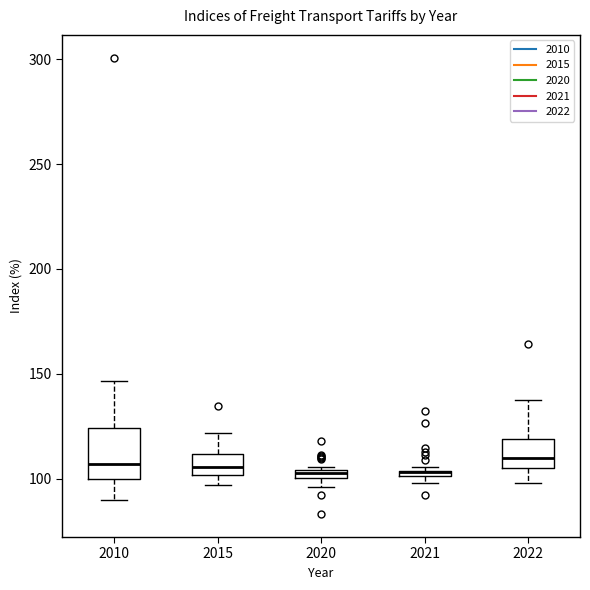

Where is the lower edge of the box at x = 2020 on the y-axis? The values are not printed on the chart, so give them approximately, as read against the axis.

100